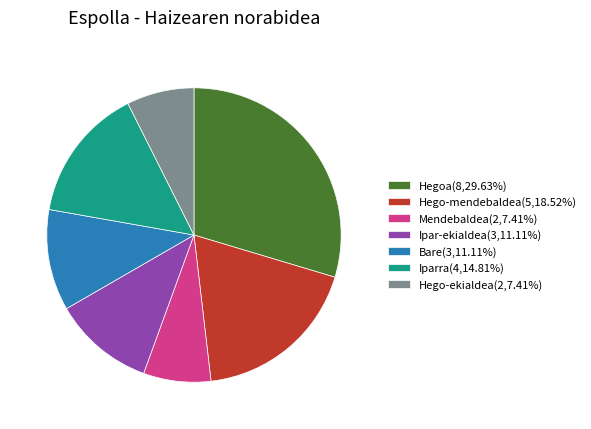

Does Mendebaldea(2,7.41%) represent more than half of the total?

No